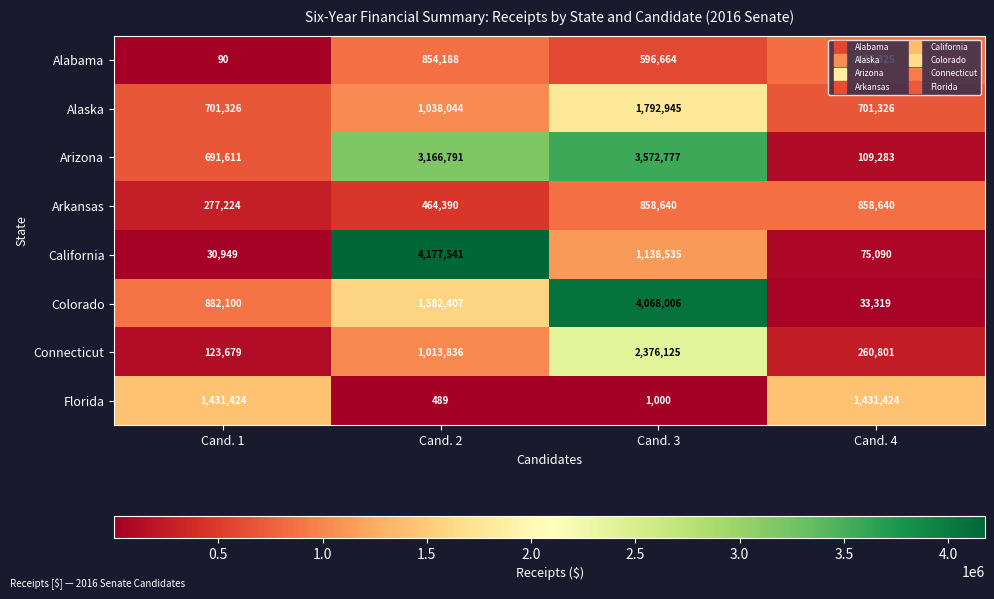

What is the greatest value displayed?

4177541